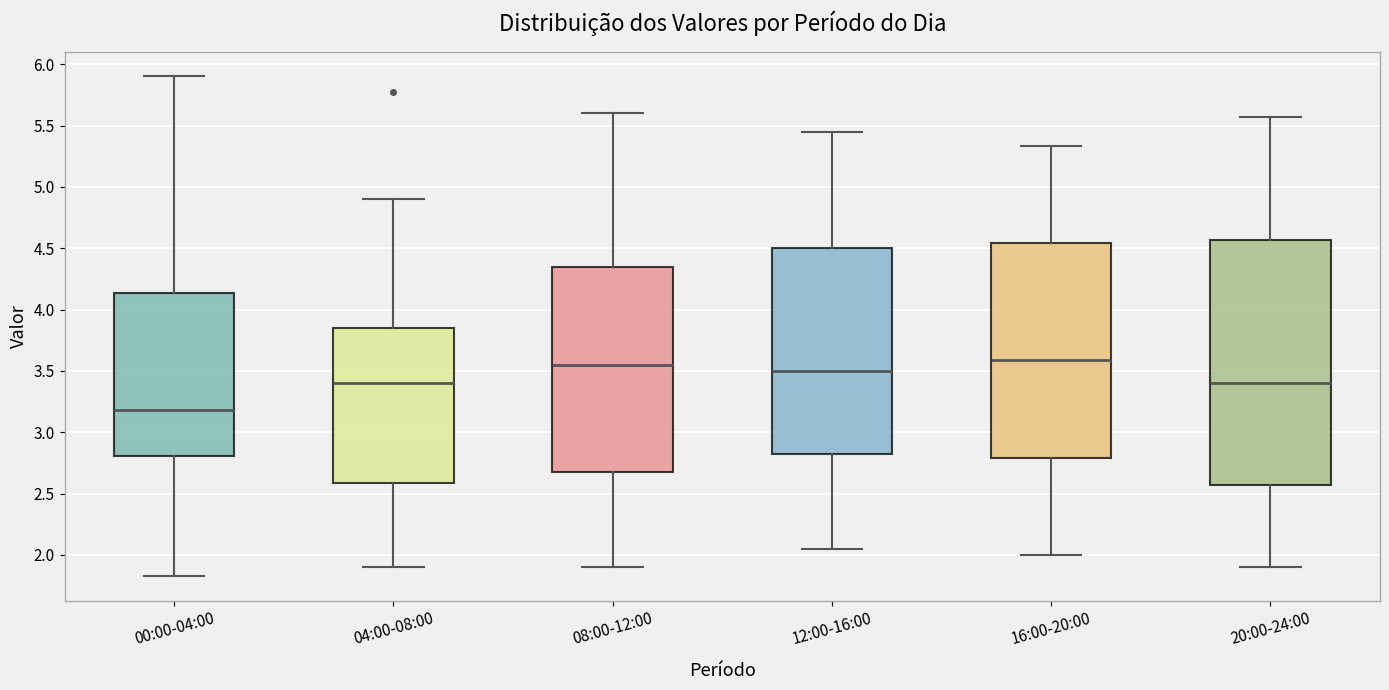

Which box is the tallest, from its lower edge to its upper edge?

20:00-24:00